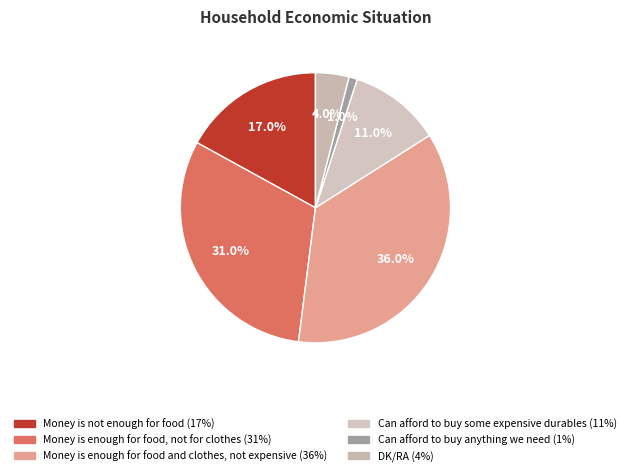

How many segments does this pie chart have?

6